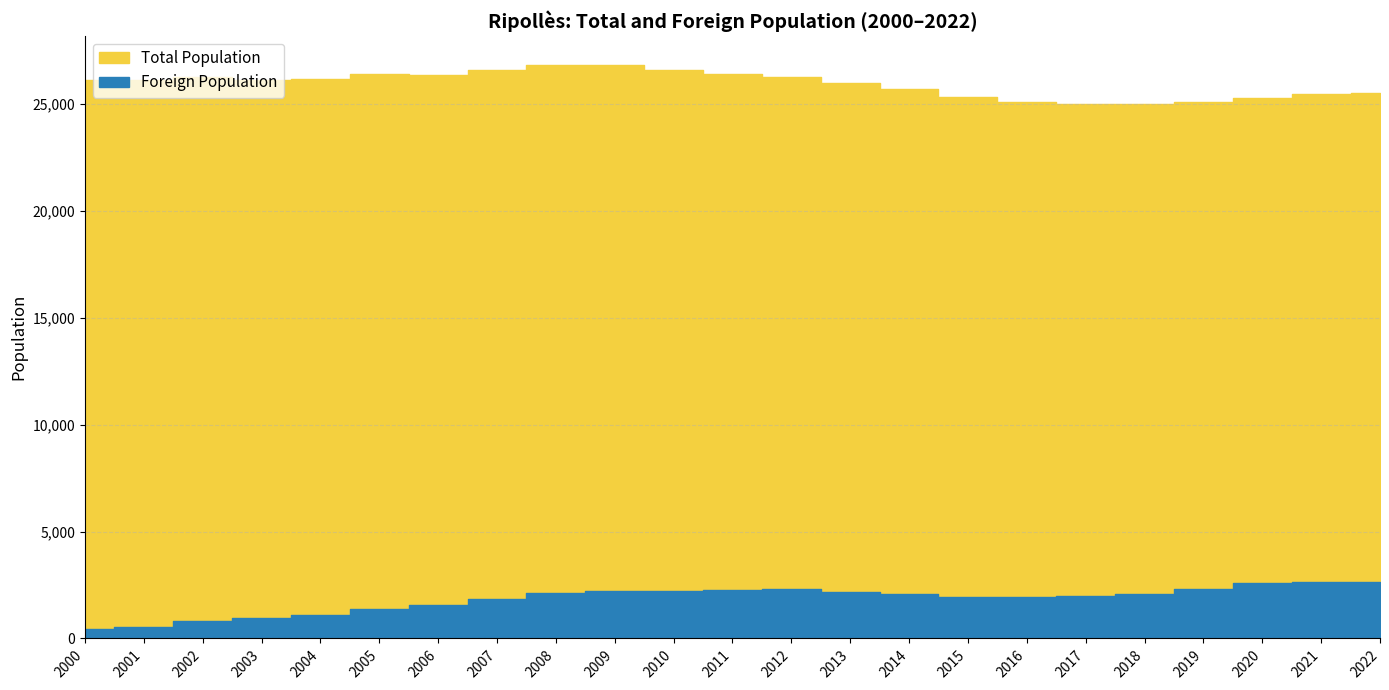

Reading left to right, transcribe all the data shown in this chart.

Total Population: 2022=25510	2021=25449	2020=25253	2019=25087	2018=25000	2017=24999	2016=25101	2015=25342	2014=25700	2013=25995	2012=26268	2011=26393	2010=26580	2009=26821	2008=26831	2007=26576	2006=26366	2005=26400	2004=26162	2003=26138	2002=26268	2001=26113	2000=26121
Foreign Population: 2022=2652	2021=2633	2020=2587	2019=2307	2018=2086	2017=1999	2016=1923	2015=1930	2014=2057	2013=2186	2012=2290	2011=2270	2010=2221	2009=2213	2008=2145	2007=1837	2006=1550	2005=1397	2004=1100	2003=960	2002=820	2001=519	2000=419